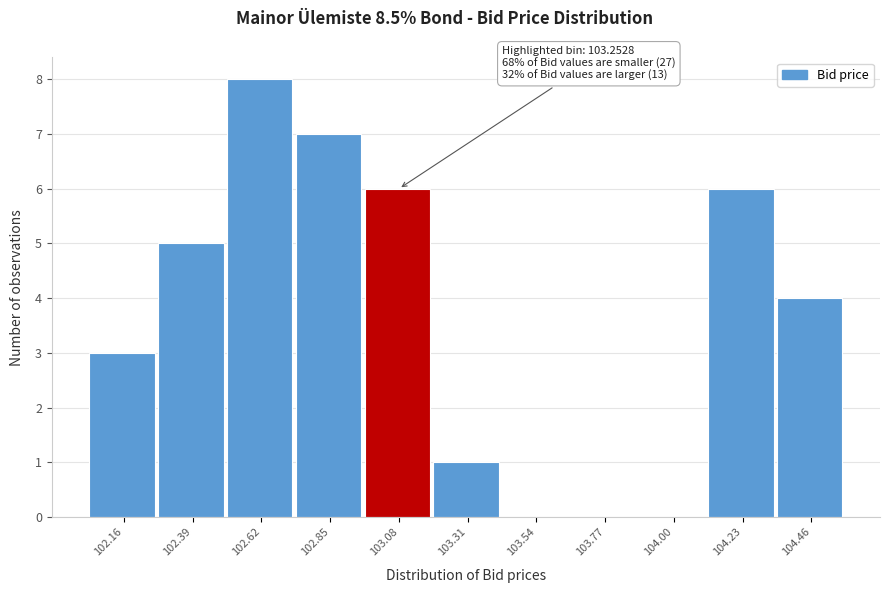

Reading right to left, transcribe all the data shown in this chart.

104.46=4	104.23=6	104.00=0	103.77=0	103.54=0	103.31=1	103.08=6	102.85=7	102.62=8	102.39=5	102.16=3